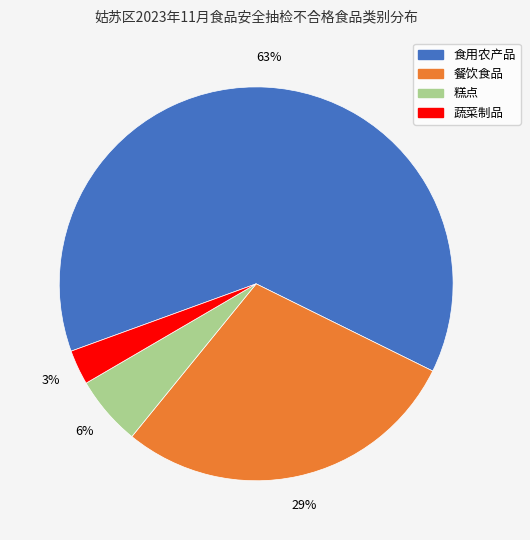

To the nearest percent, what portion does 蔬菜制品 represent?

3%